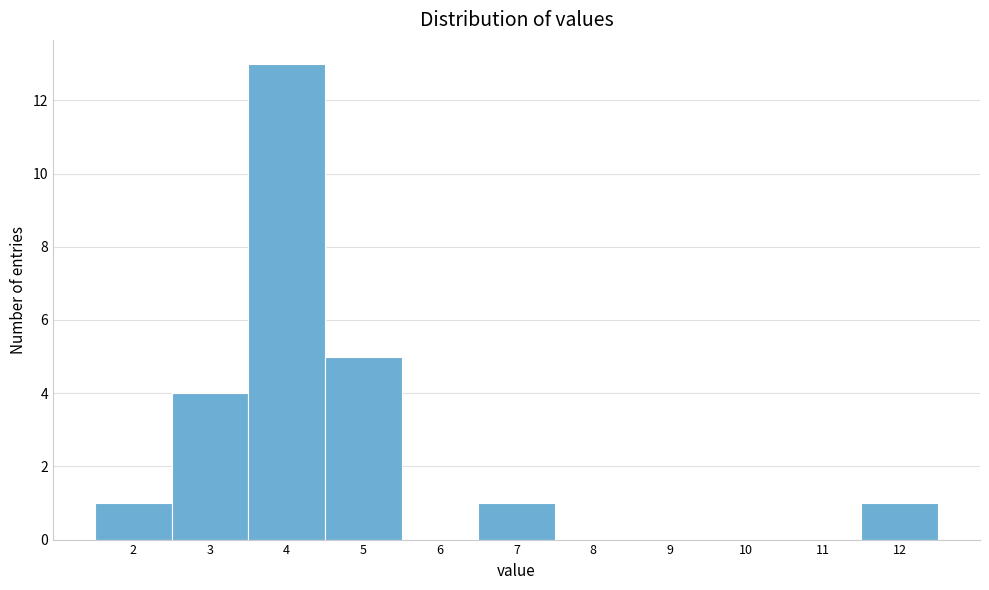

Over which range of the x-axis is the bar tallest?

3.5 to 4.5